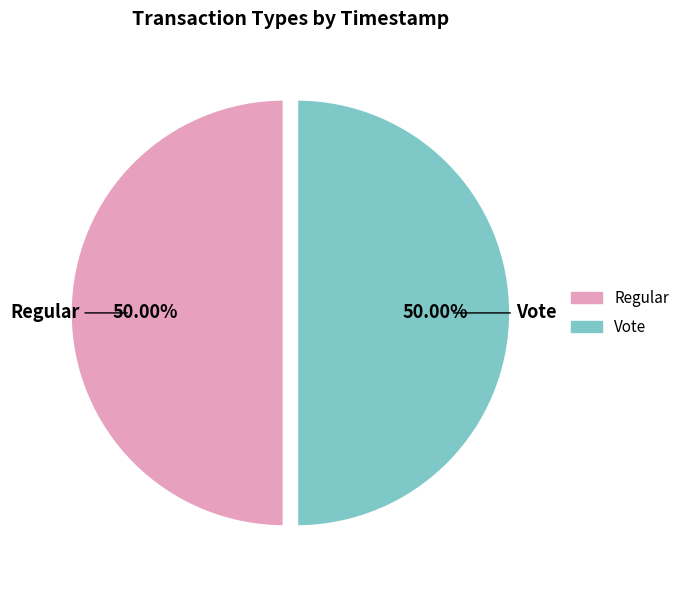

What percentage is the Regular slice, to the nearest percent?

50%